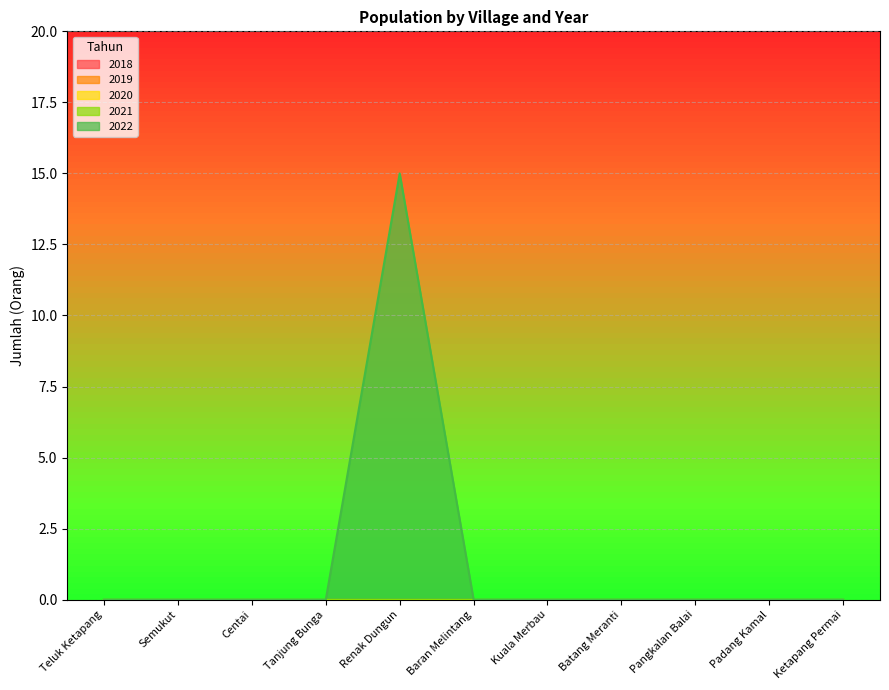

Rank the categories by 2022 value from highest to lowest.

Renak Dungun, Teluk Ketapang, Semukut, Centai, Tanjung Bunga, Baran Melintang, Kuala Merbau, Batang Meranti, Pangkalan Balai, Padang Kamal, Ketapang Permai